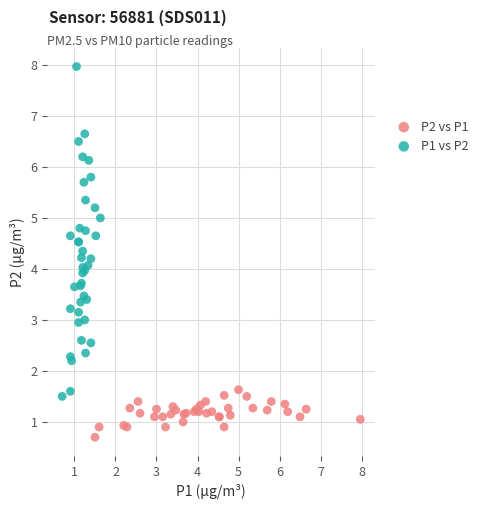

What are all the series names shown in the legend?

P2 vs P1, P1 vs P2